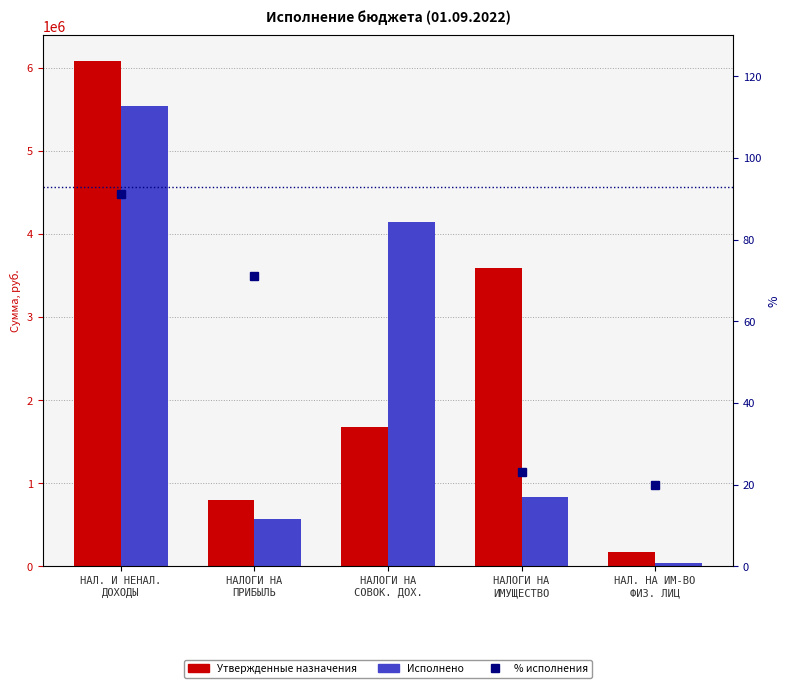

Where is % исполнения nearest to the value 133?

НАЛ. И НЕНАЛ.
ДОХОДЫ